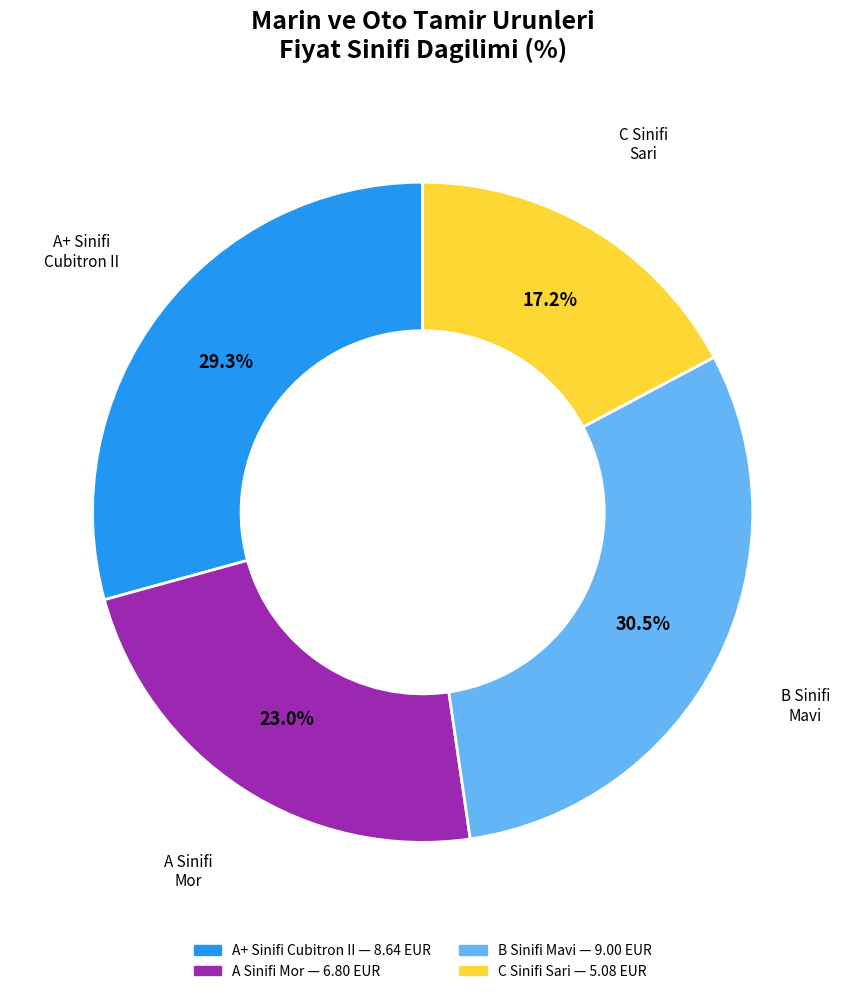

Is there any slice that represents more than half of the pie?

No